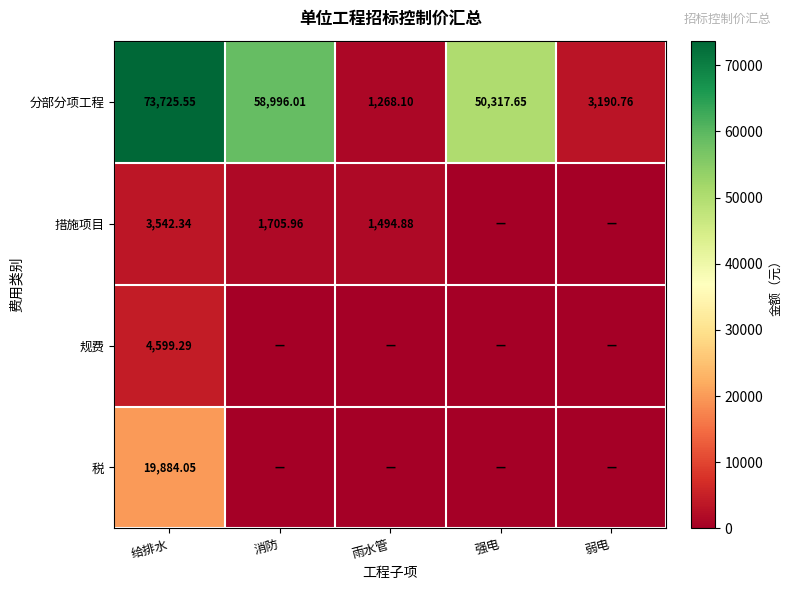

At which label does 分部分项工程 first exceed 50317?

给排水